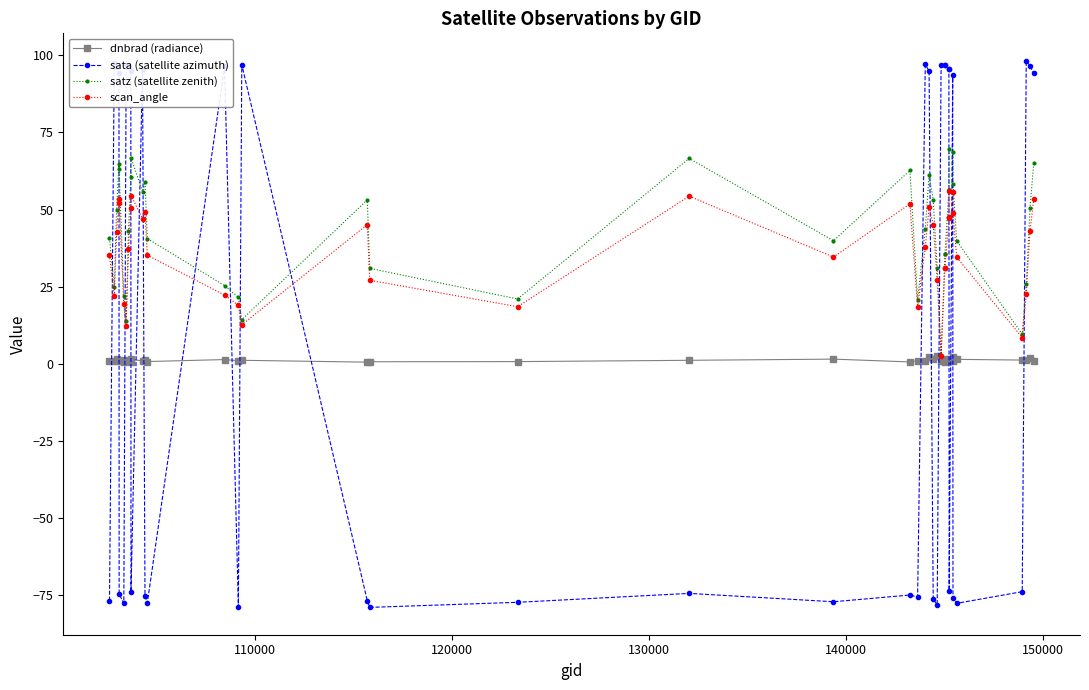

What is the value of the sata (satellite azimuth) point at the 10th from the left?

-73.9